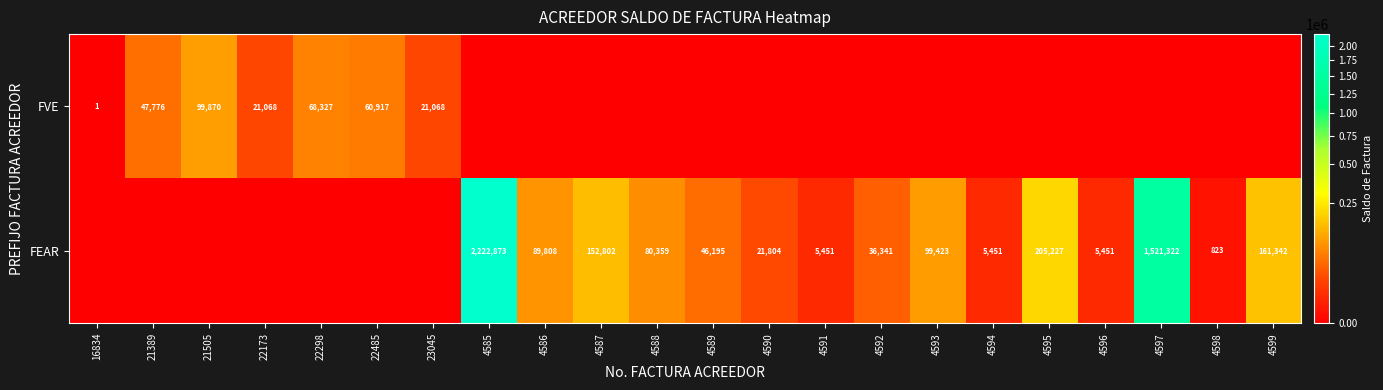

The FEAR series shows 21804 at 4590. True or false?

True